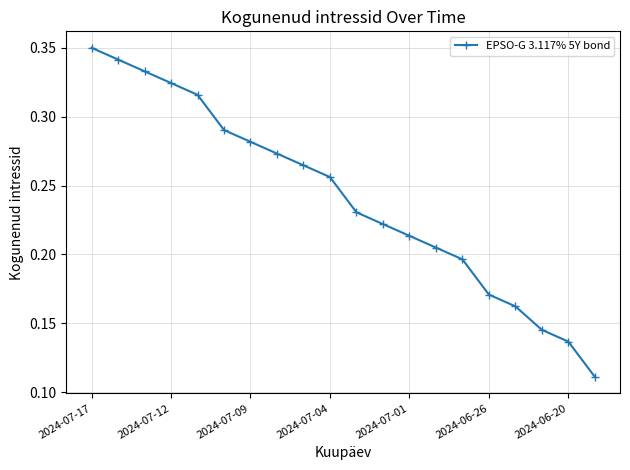

True or false: there are more than 2 points higher than both neighbors.

False